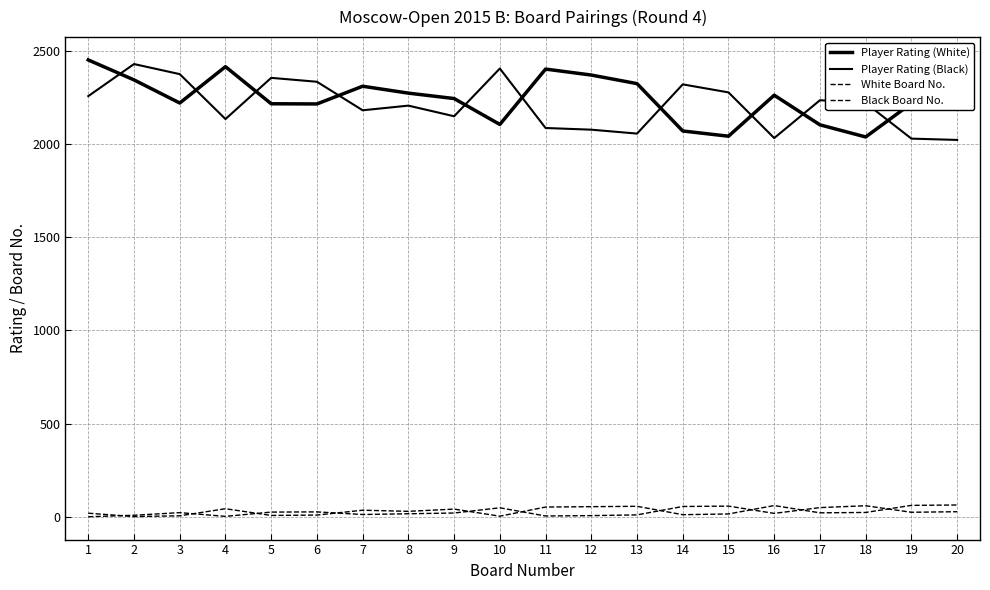

What is the value of the Player Rating (White) point at the 9th from the left?

2244